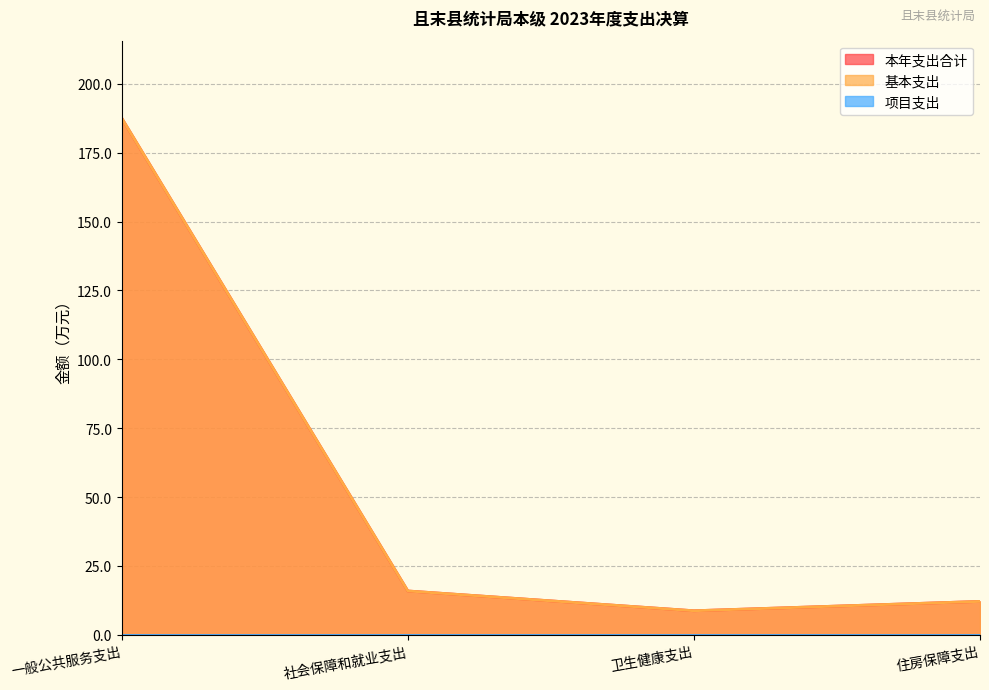

What is the difference between the 基本支出 values at 卫生健康支出 and 住房保障支出?

3.4